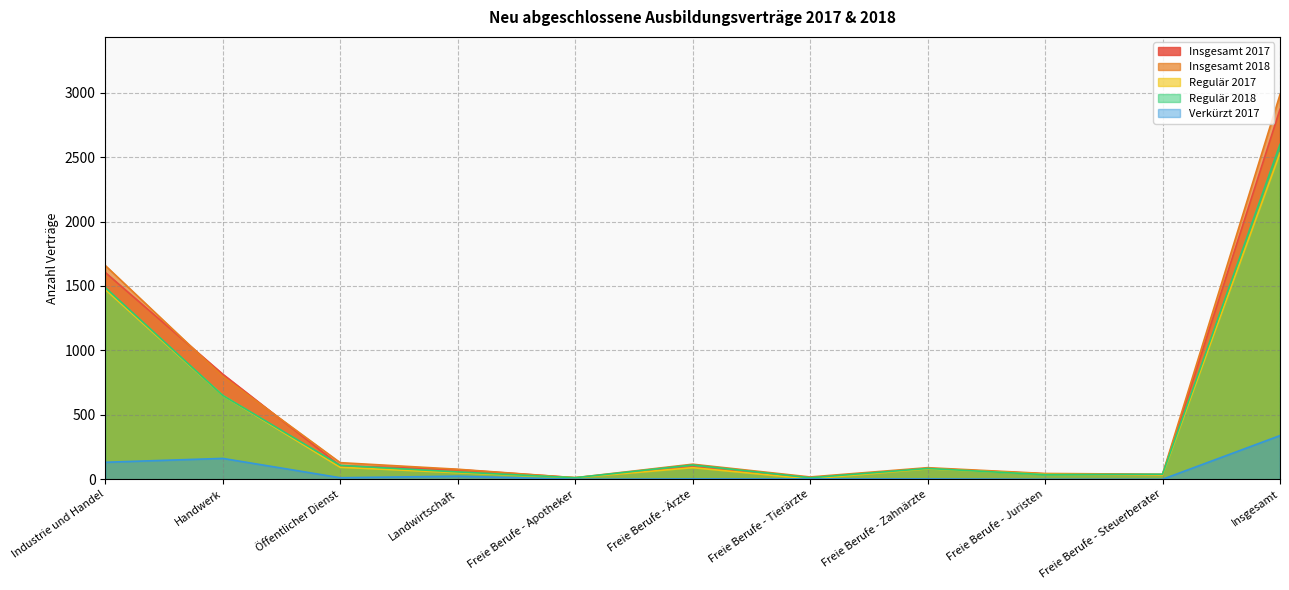

The value of Insgesamt 2018 at Handwerk is 798. True or false?

True